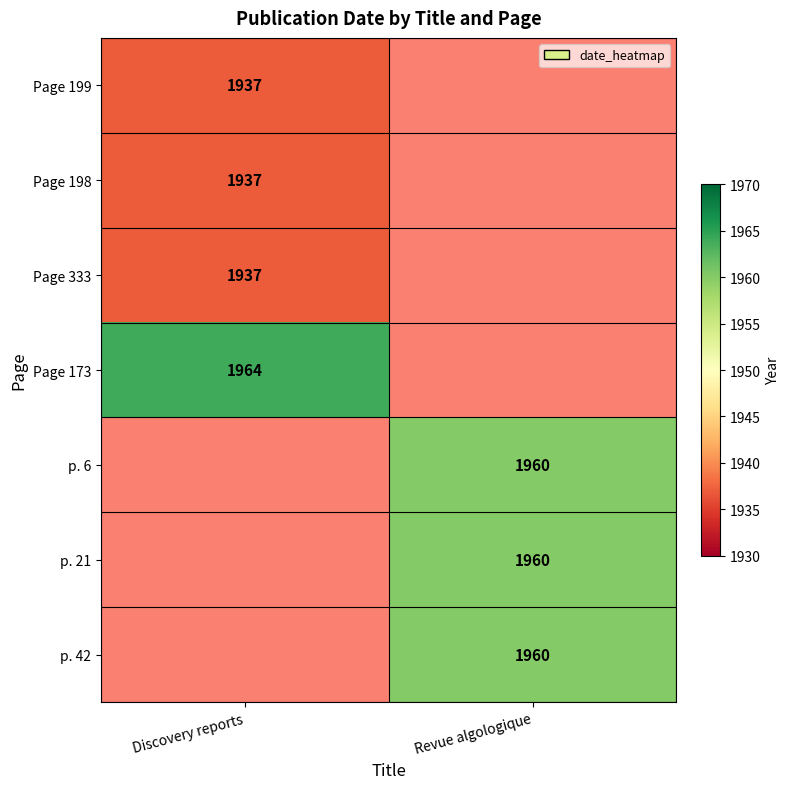

Is it true that Page 199 equals 1937 at Discovery reports?

True